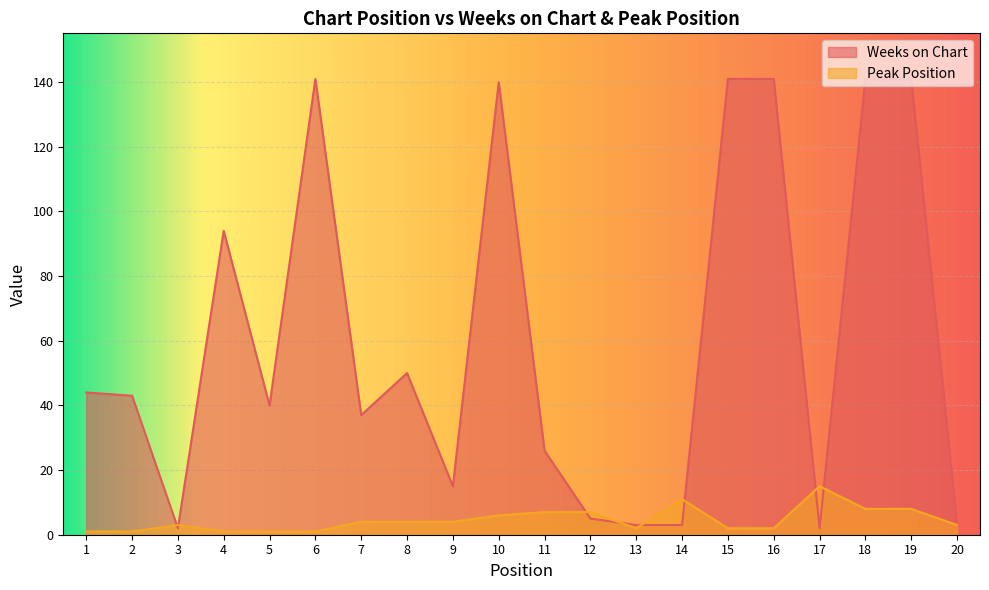

How many data points in Peak Position are less than 4?

10